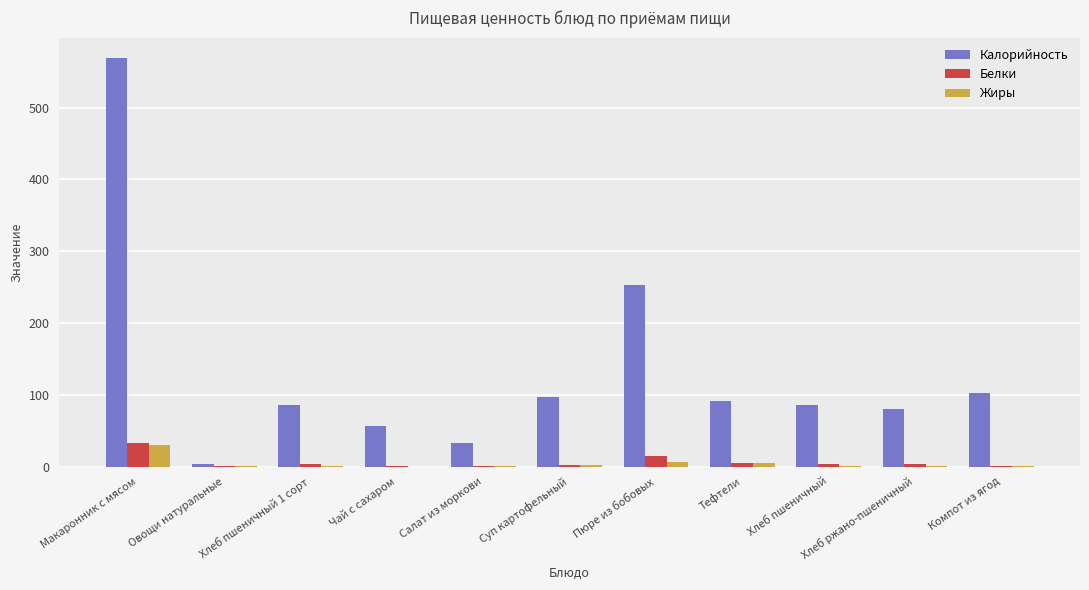

At which label does Белки first exceed 3?

Макаронник с мясом